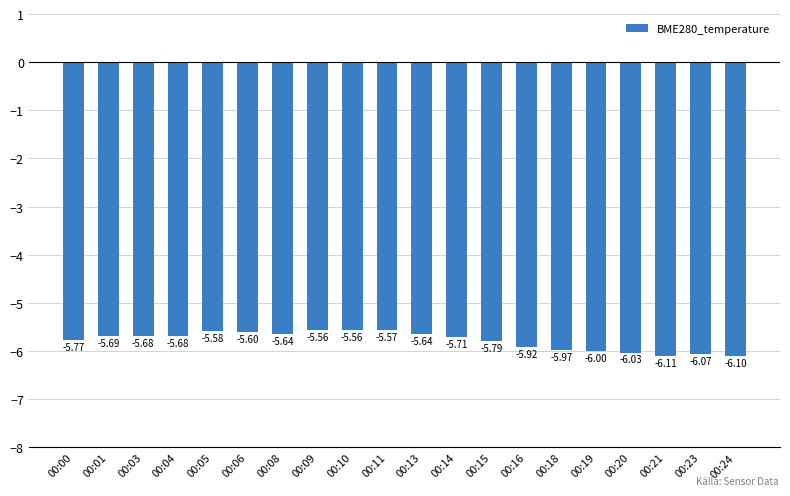

What is the change in value from 00:14 to 00:24?

-0.4